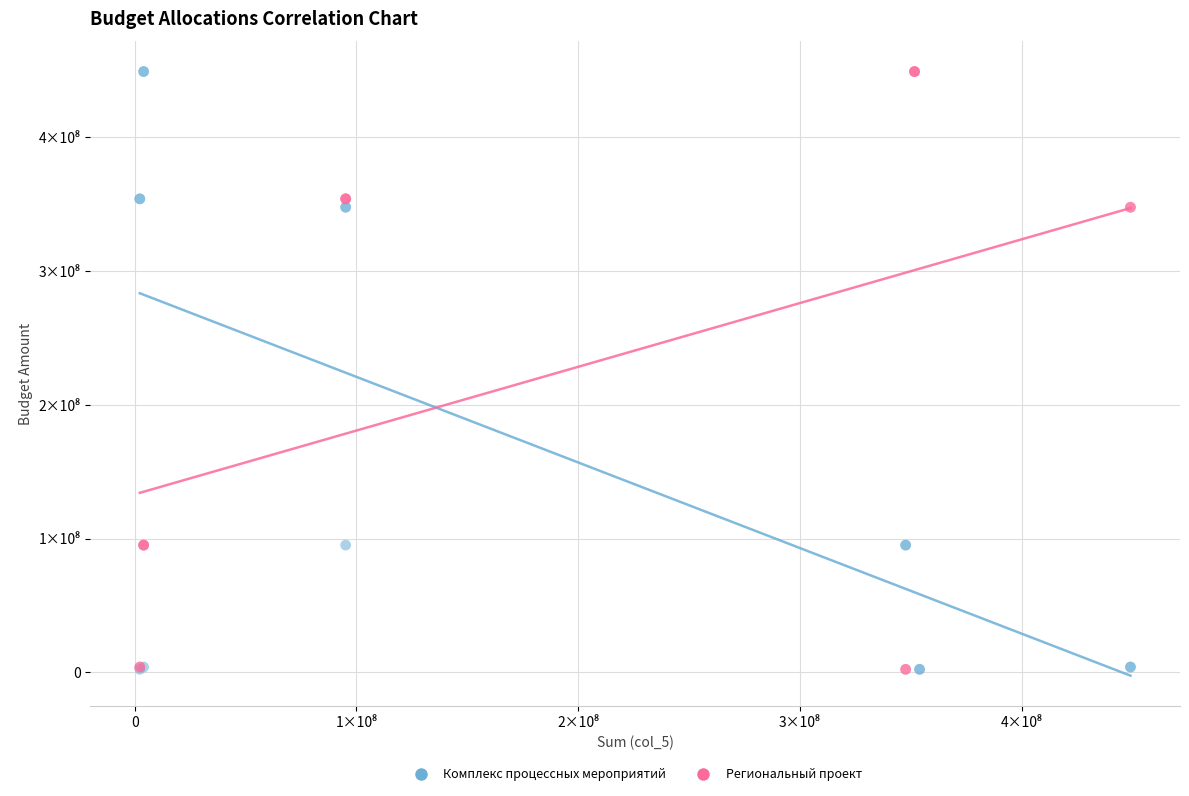

What are all the series names shown in the legend?

Комплекс процессных мероприятий, Региональный проект